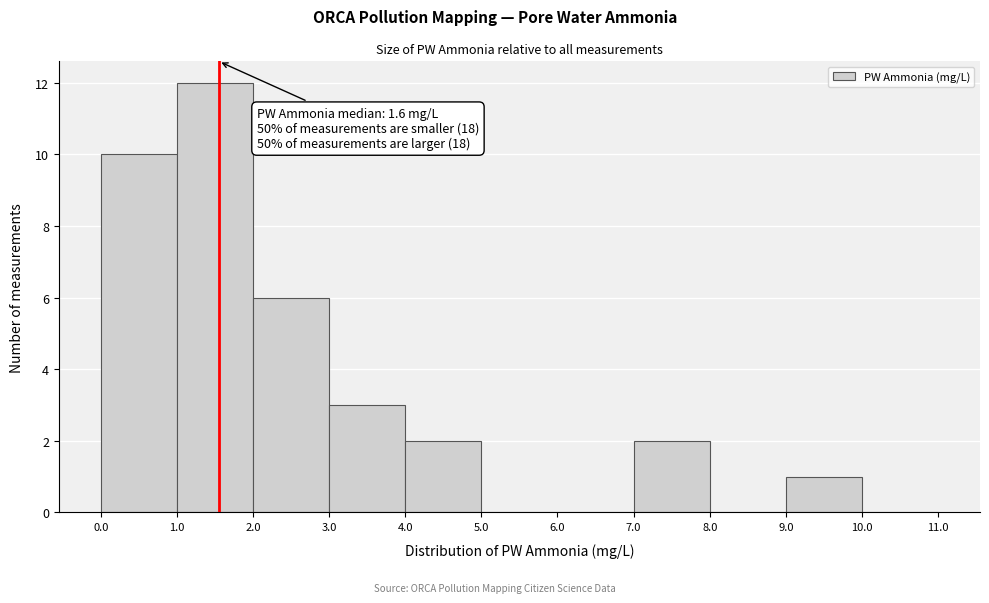

Which range on the x-axis has the tallest bar?

1.0 to 2.0